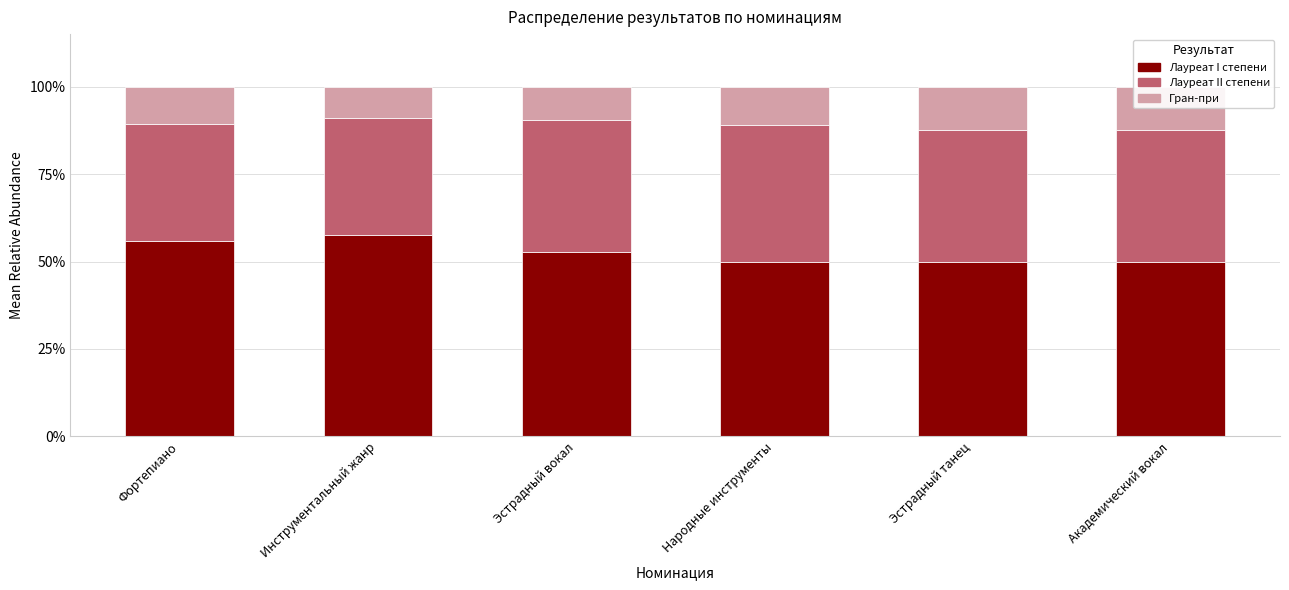

What is the lowest value of the Лауреат I степени series?

50.0